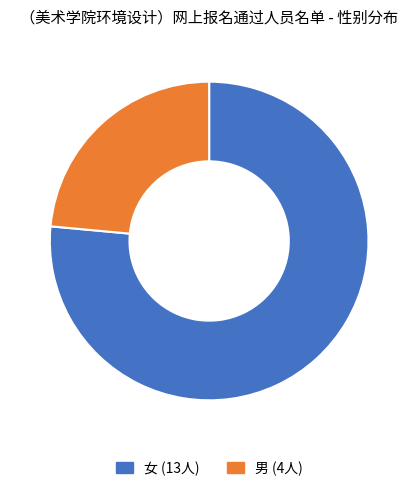

Which has a higher value, 女 or 男?

女